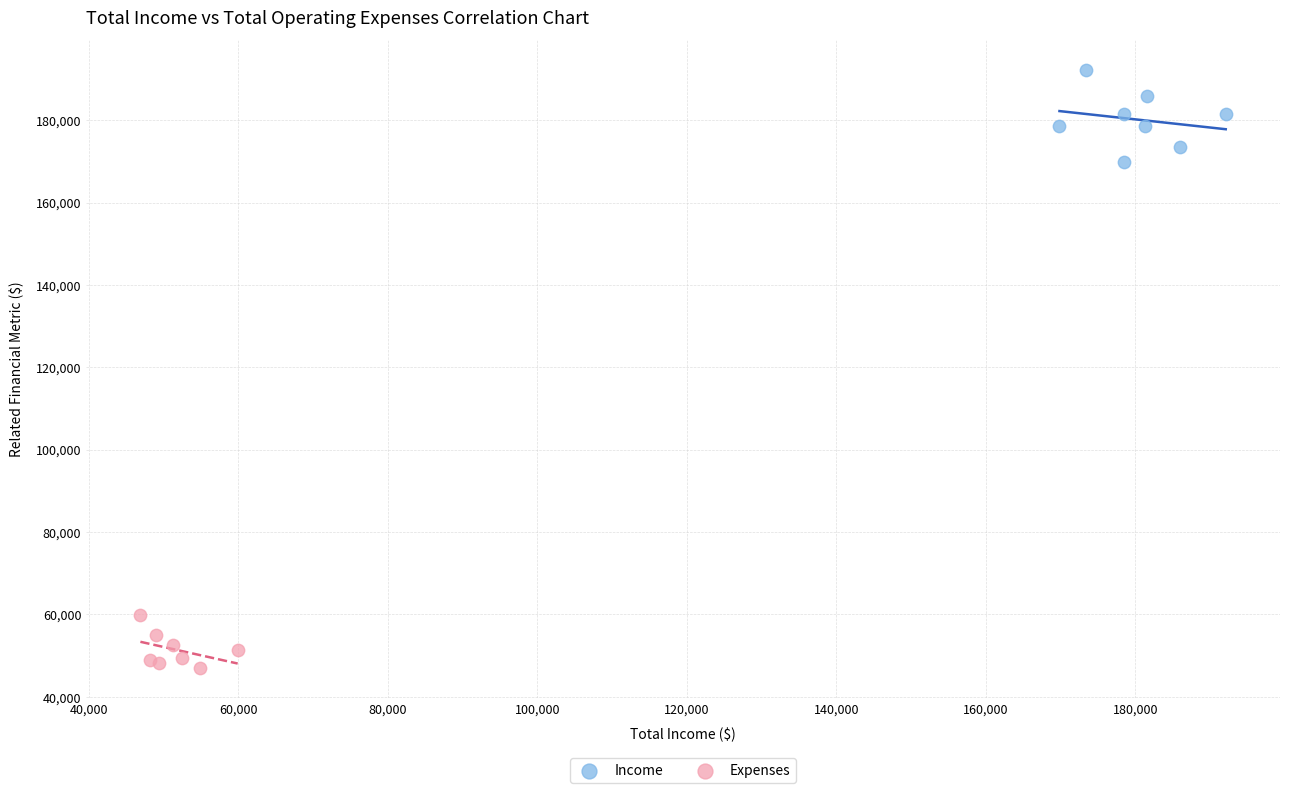

Which series has the largest Y range (max minus min)?

Income